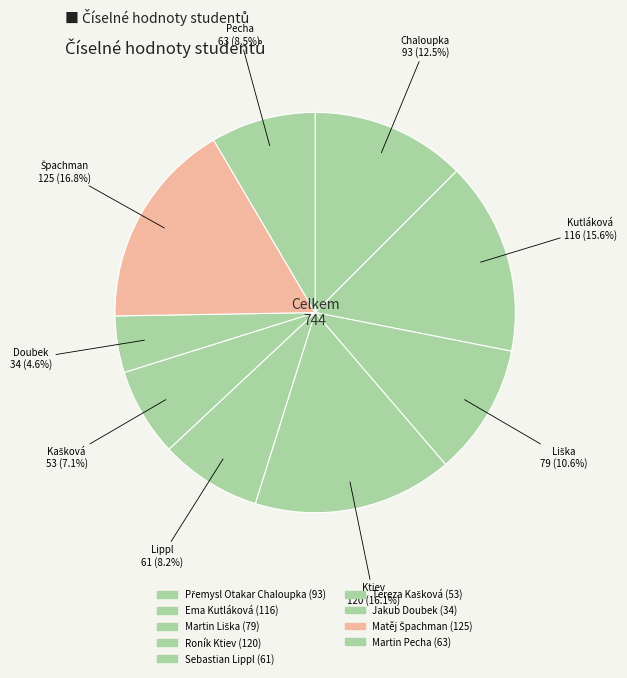

Which slice is the largest?

Matěj Špachman